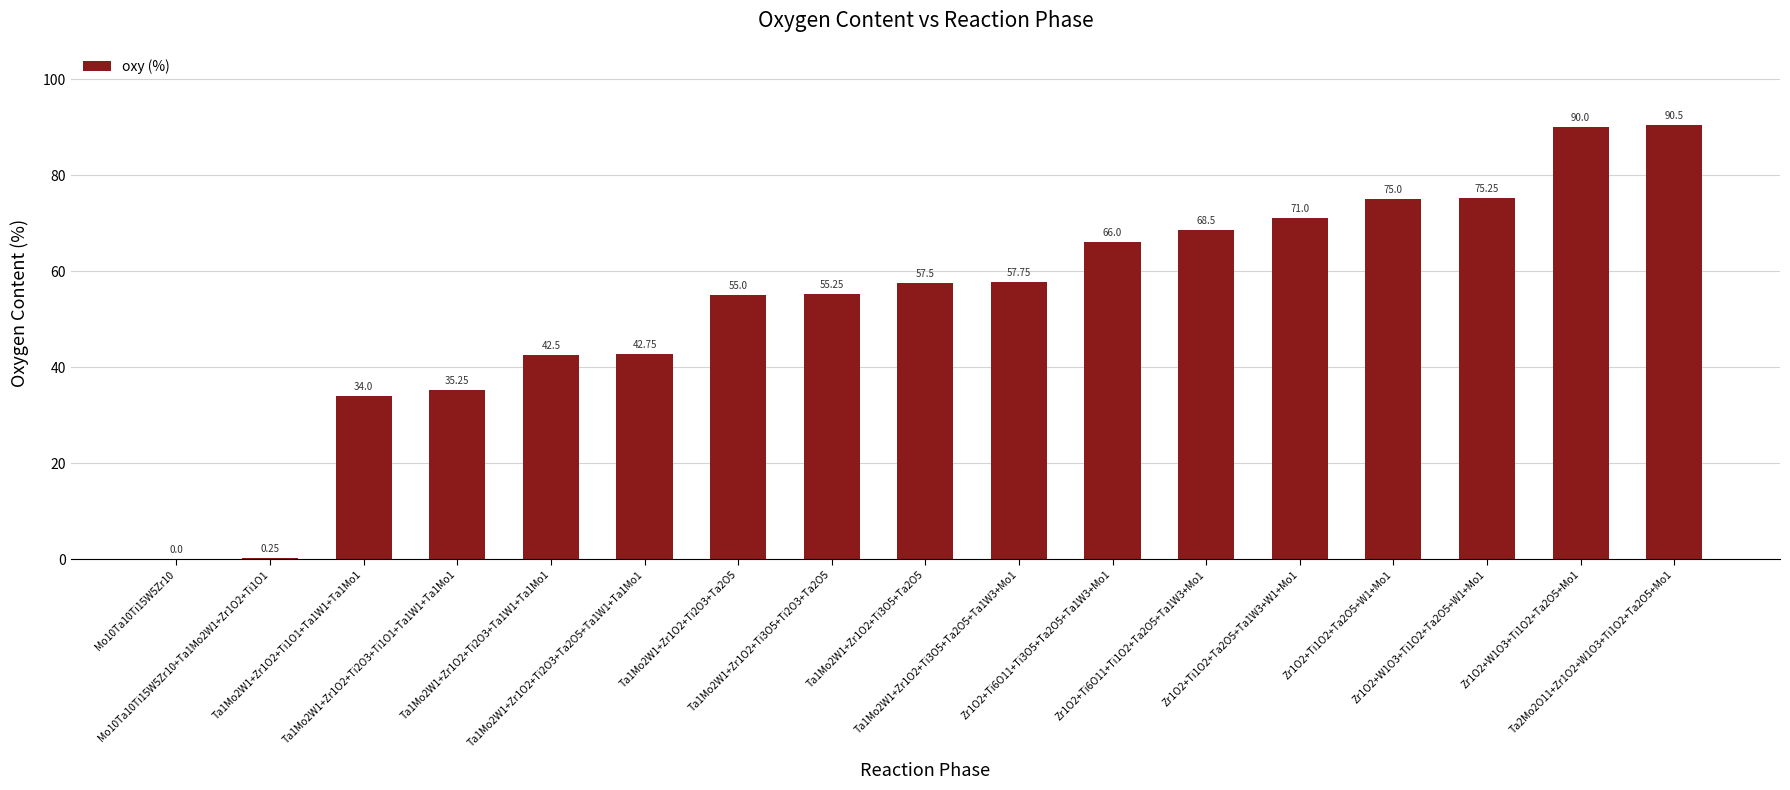

How many data points does each series have?

17